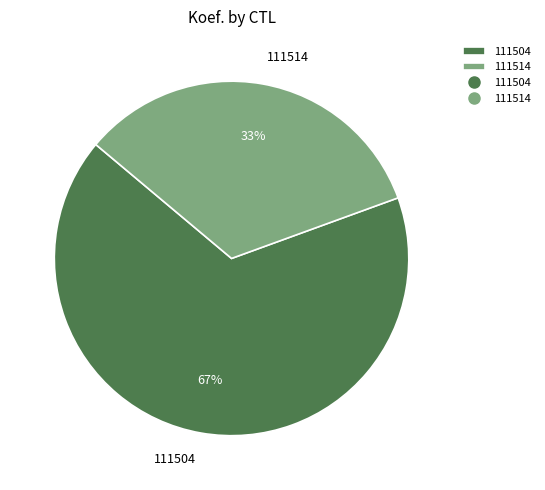

Count the number of slices in the pie.

2